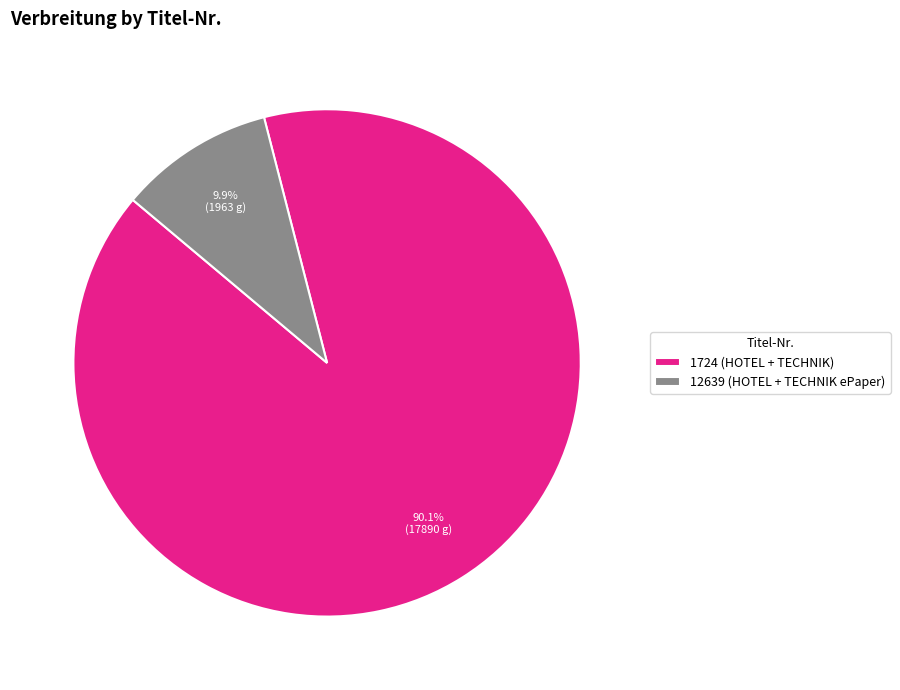

To the nearest percent, what is the average slice percentage?

50%